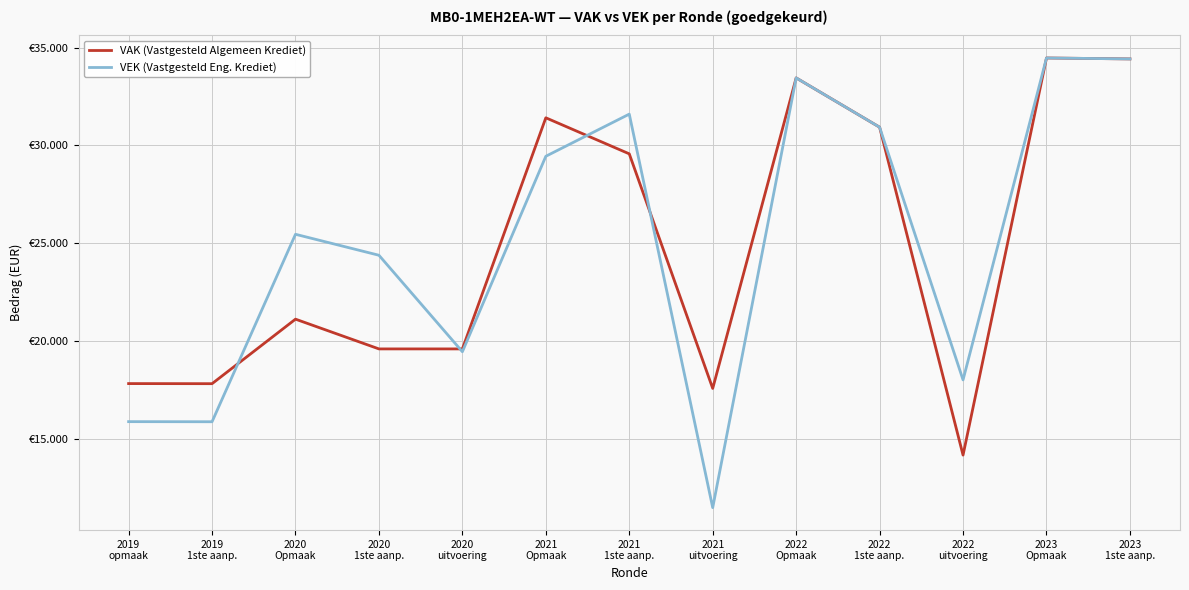

Between 2021
Opmaak and 2022
uitvoering, which is larger?

2021
Opmaak